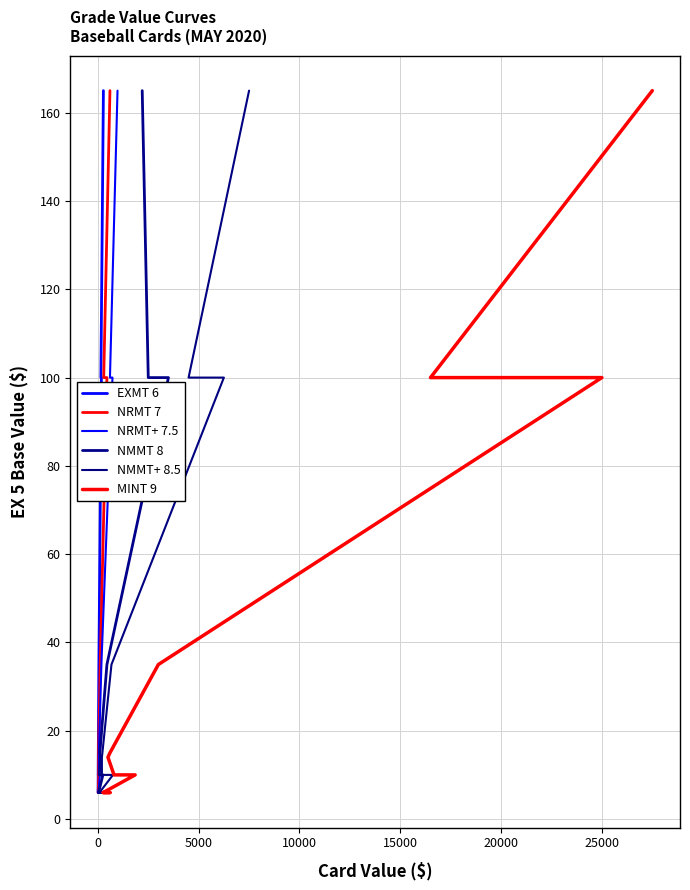

What is the value of the NRMT+ 7.5 point at the 12th from the left?

35